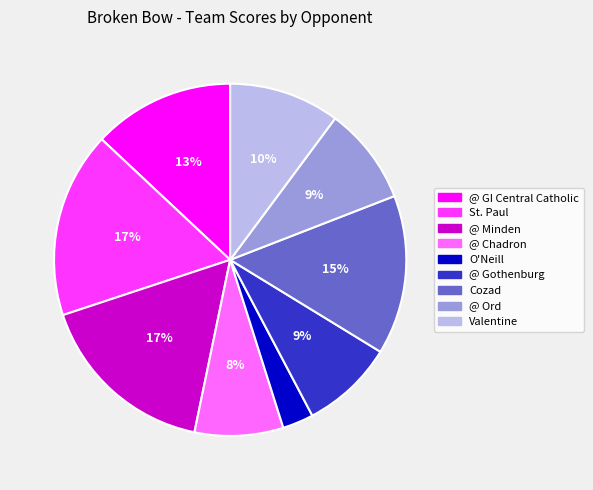

To the nearest percent, what is the difference between the largest and smallest slice percentages?

14%